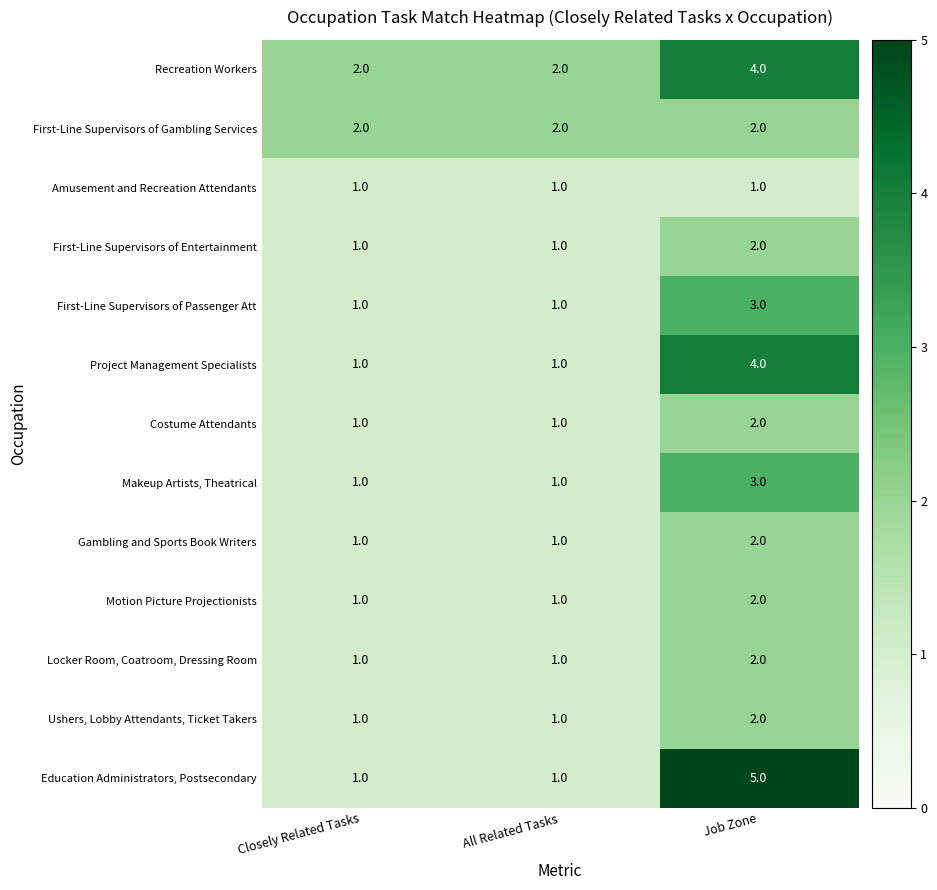

Count the First-Line Supervisors of Passenger Att values in the range 1 to 3.

3